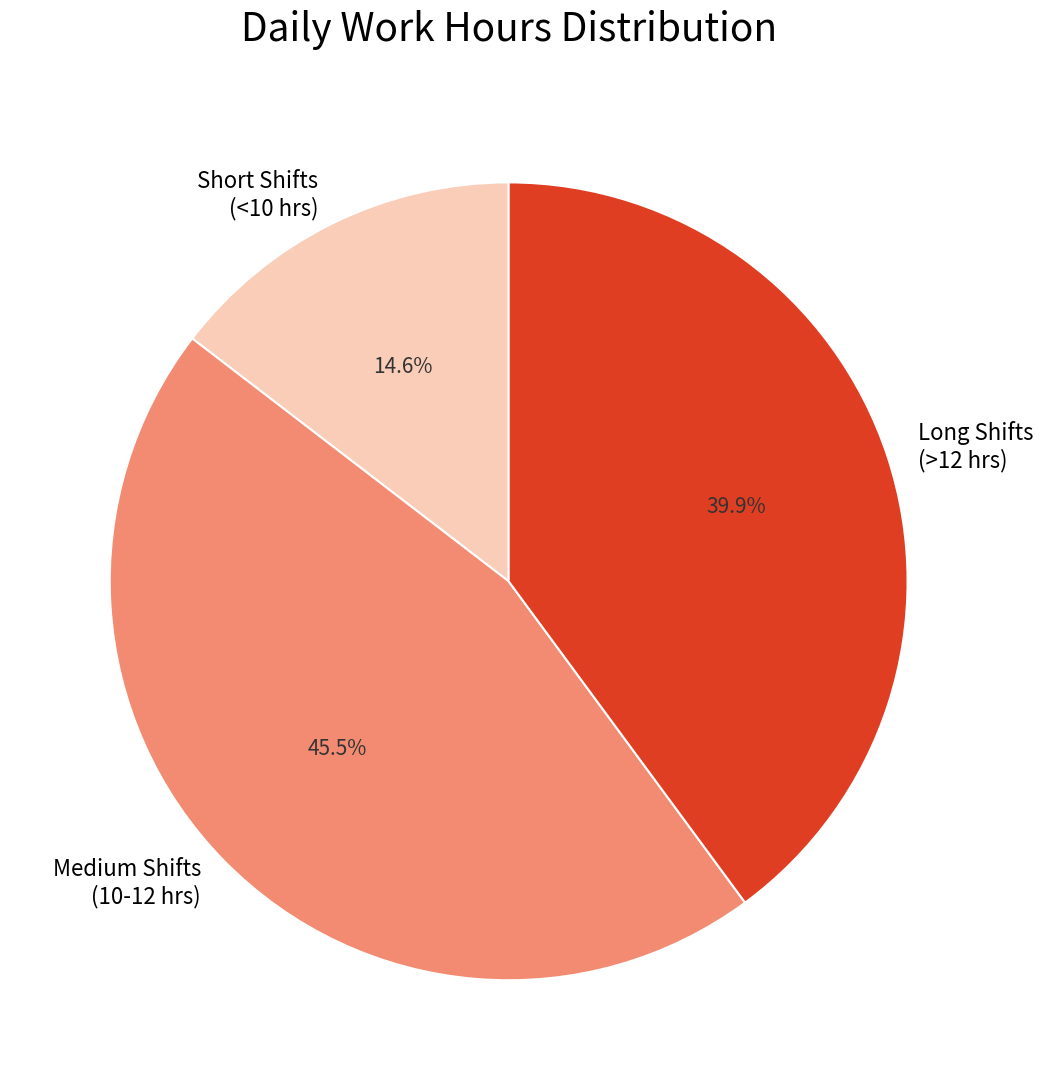

What is the smallest slice in the pie chart?

Short Shifts (<10 hrs)